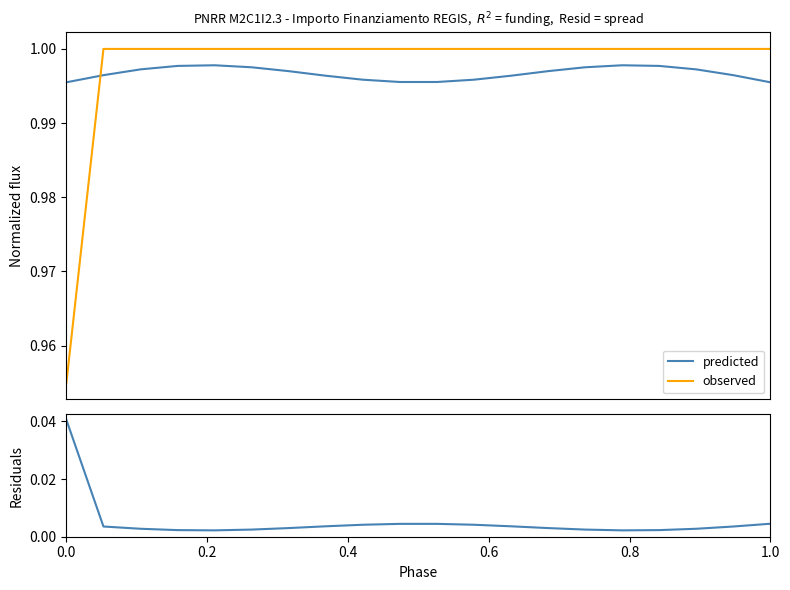

True or false: Residuals and predicted cross at least once.

False